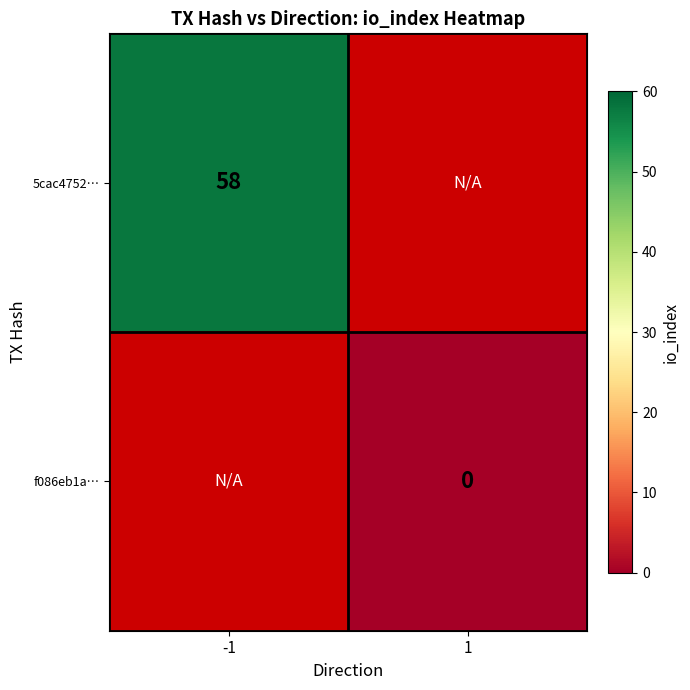

True or false: 5cac4752… has a value of 58 at -1.

True